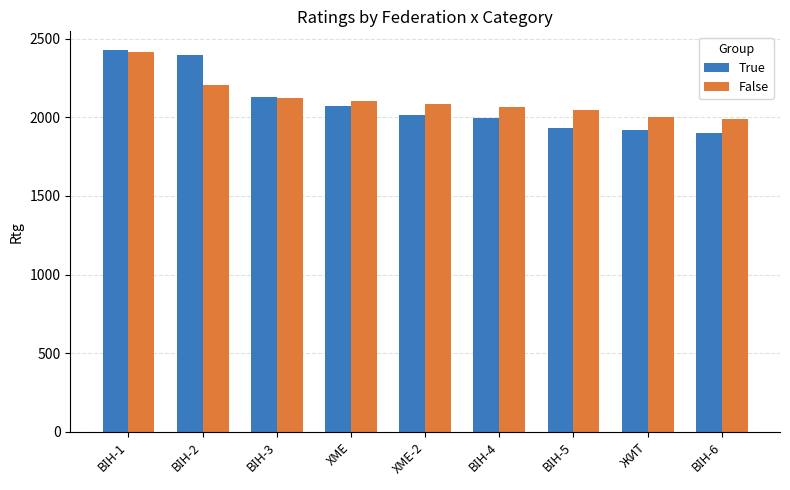

What is the minimum value shown in the chart?

1902